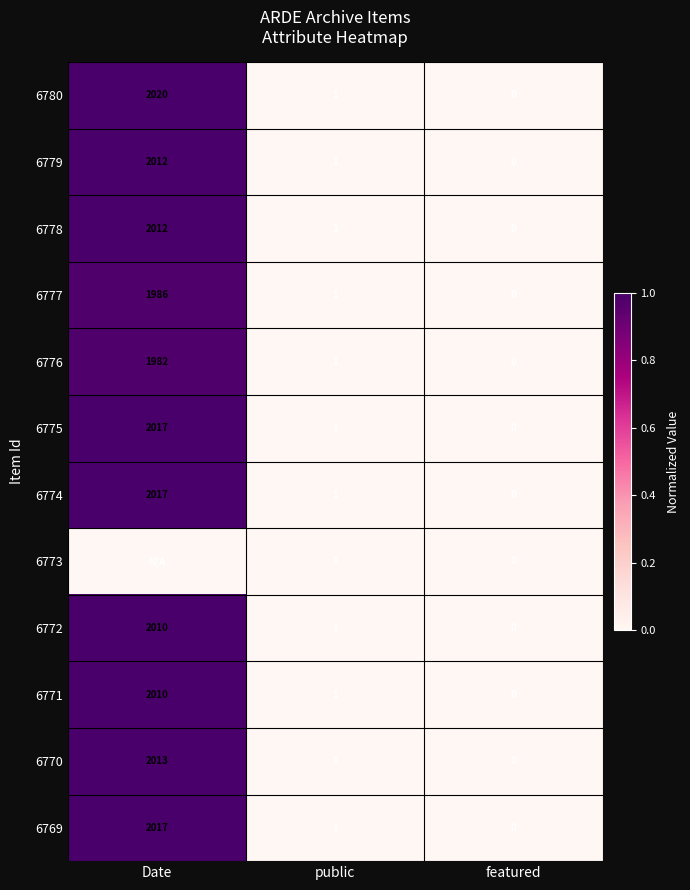

The 6779 series shows 1.7 at Date. True or false?

False